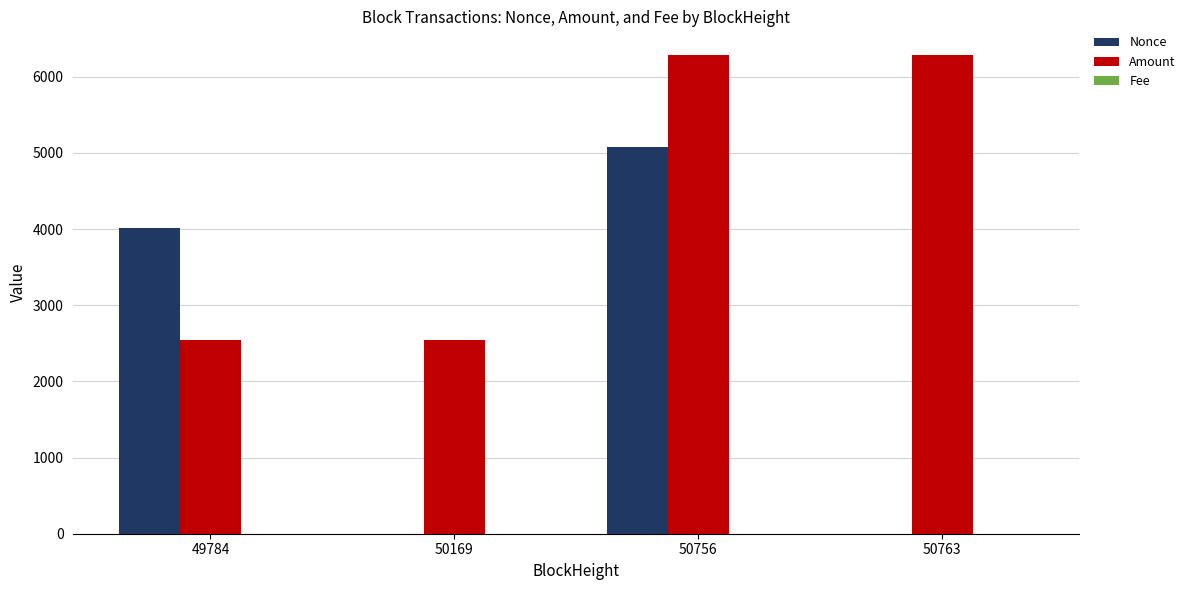

At which category is the sum across all series the highest?

50756